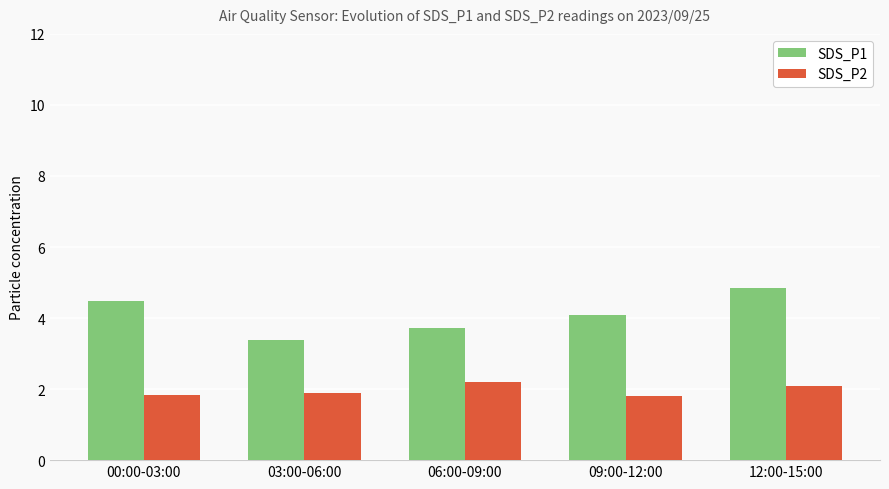

Rank the series by their average value, from lowest to highest.

SDS_P2, SDS_P1